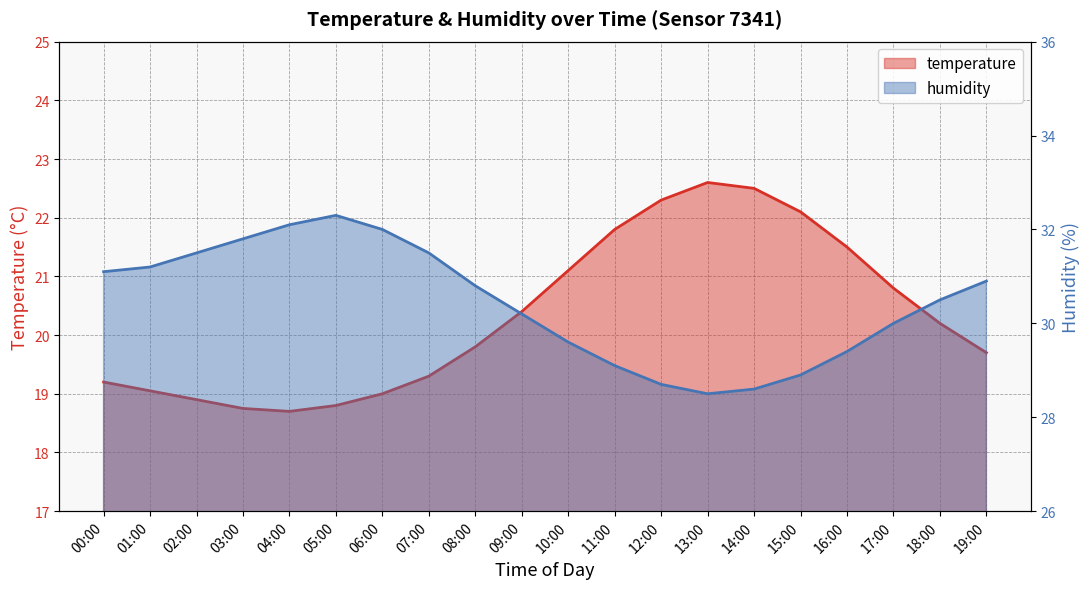

Read the temperature value at 16:00.

21.5